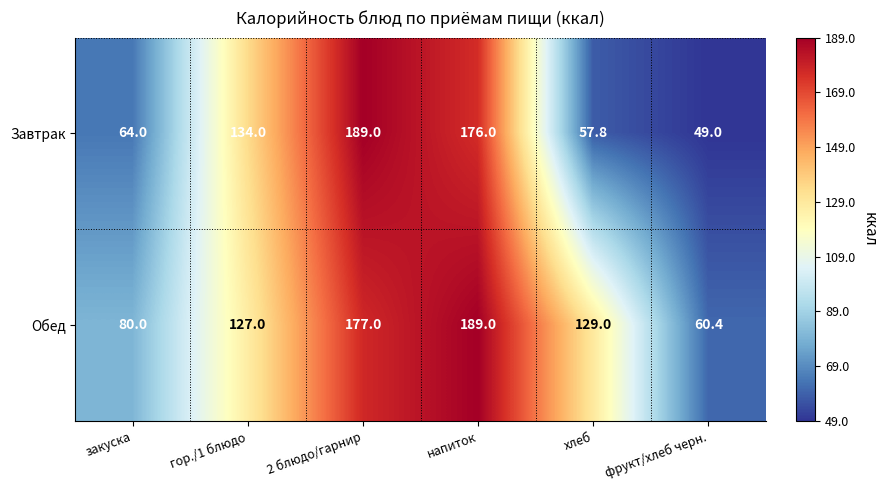

What is the sum of the Завтрак values at хлеб and напиток?

233.8